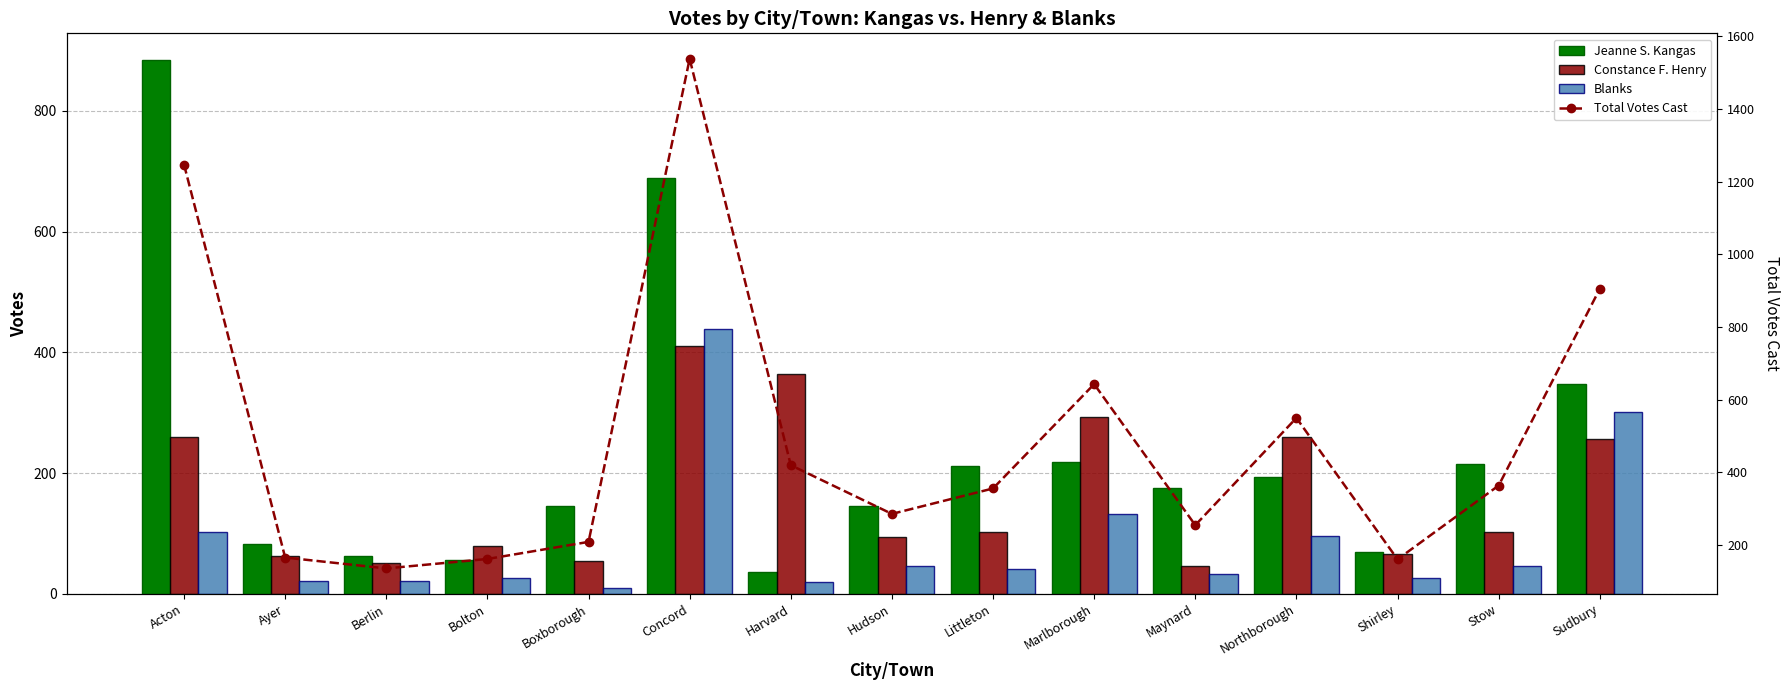

Does the chart contain any negative values?

No